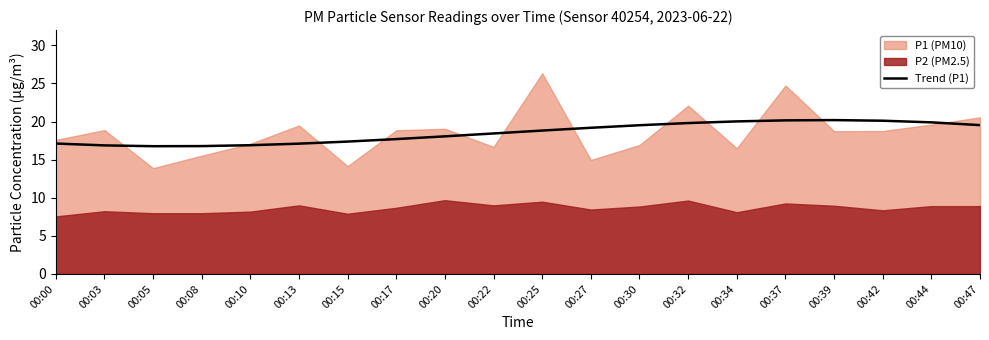

What is the lowest value of the Trend (P1) series?

16.8